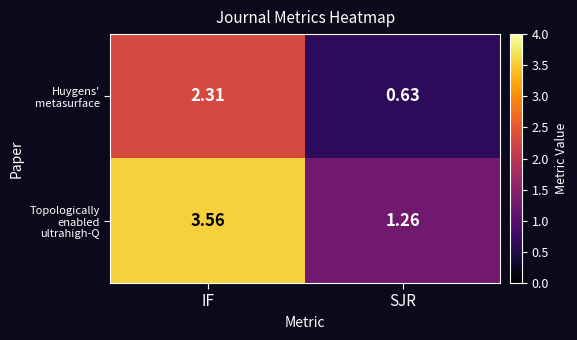

Rank the series by their maximum value, from highest to lowest.

Topologically enabled ultrahigh-Q, Huygens' metasurface